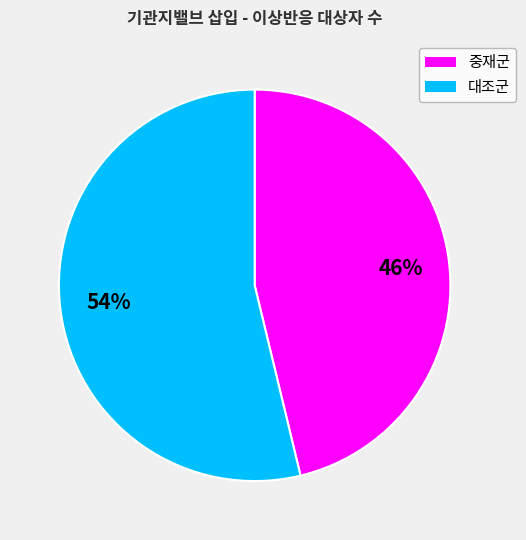

To the nearest percent, what portion does 대조군 represent?

54%